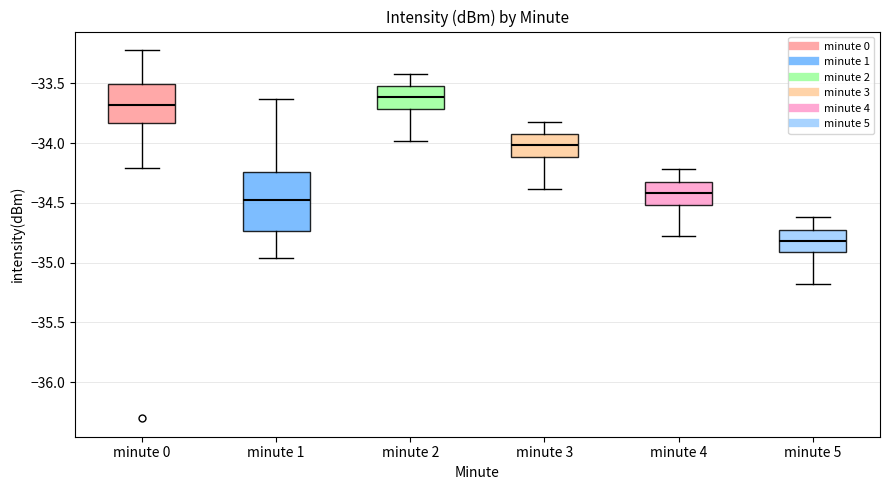

Which box has the highest median line?

minute 2